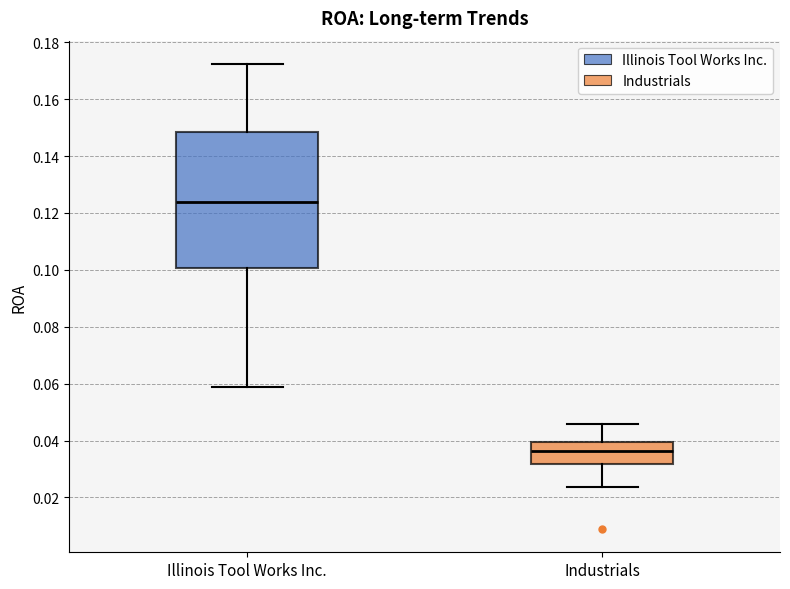

Where is the lower edge of the box for Industrials on the y-axis? The values are not printed on the chart, so give them approximately, as read against the axis.

0.032